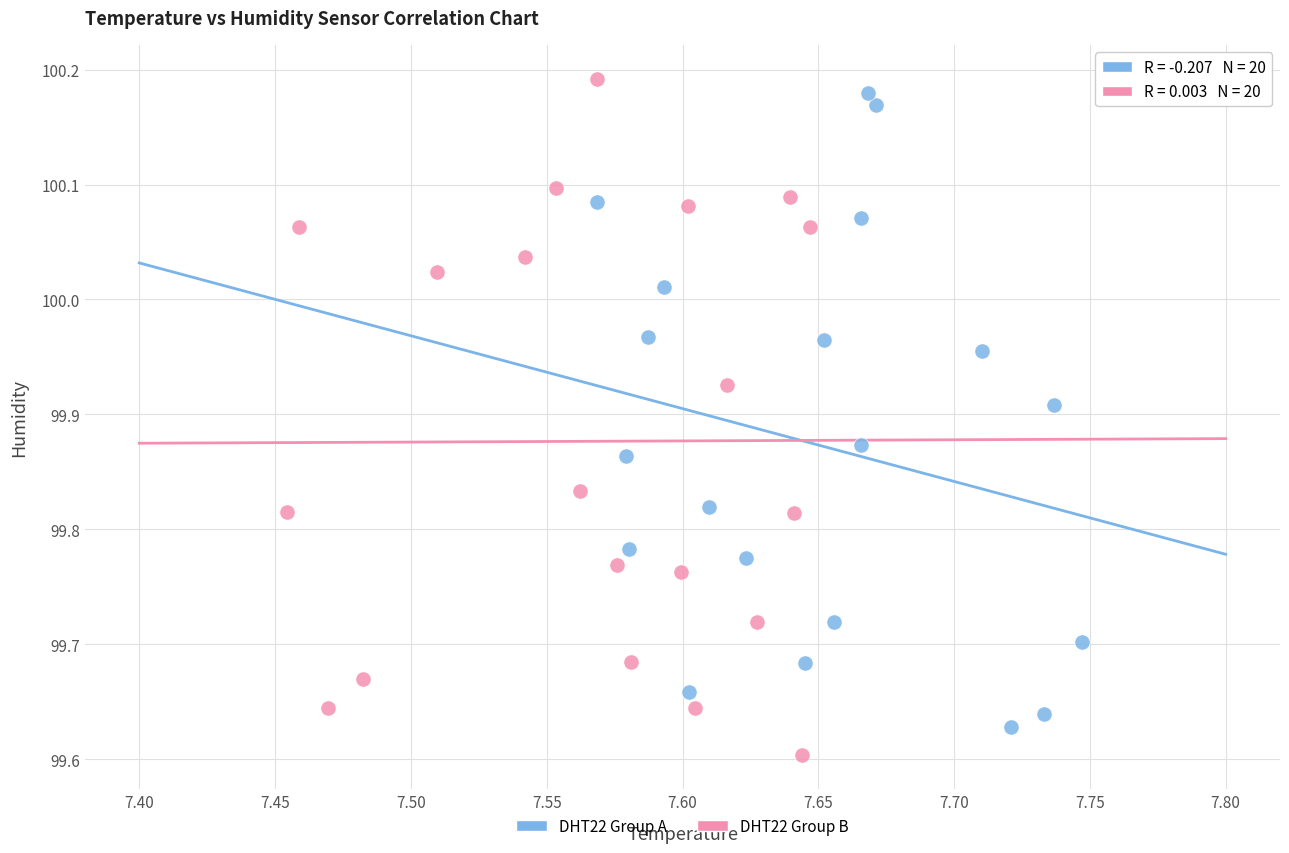

Which series has the largest Y range (max minus min)?

DHT22 Group B